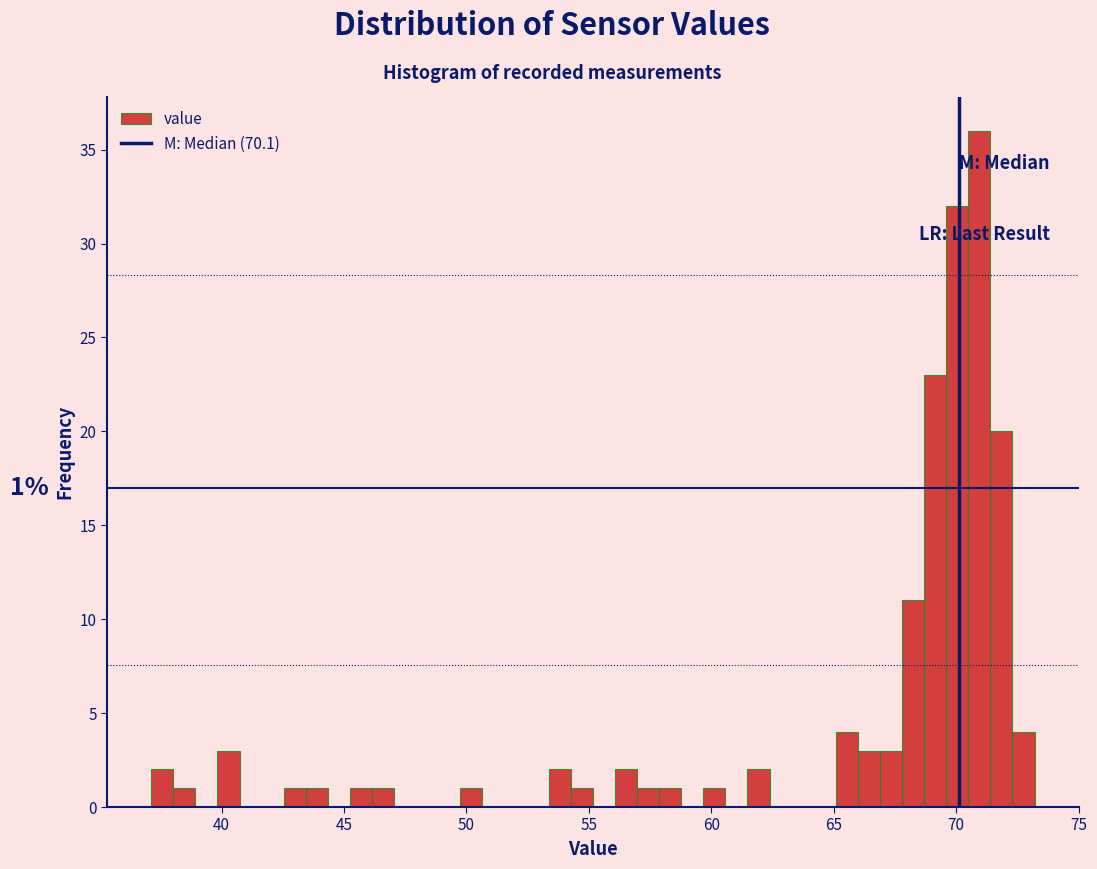

Around what value on the x-axis is the tallest bar? Give the approximate position of its centre, as read against the axis.

71.0